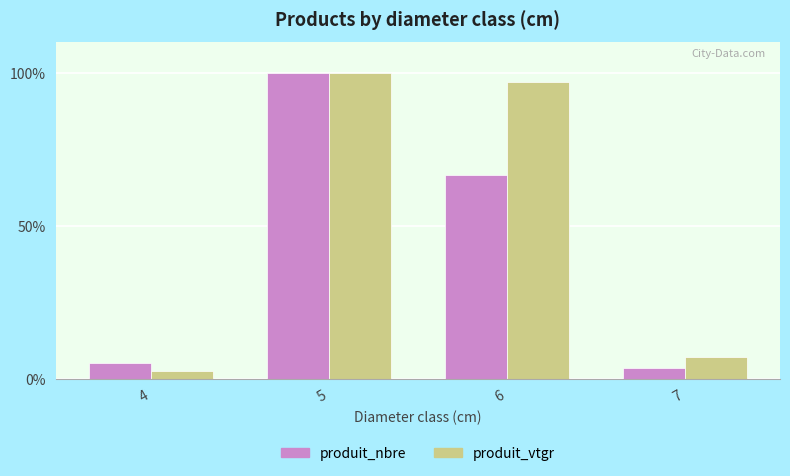

What is the value of the produit_nbre bar at the 1st from the left?

5.3